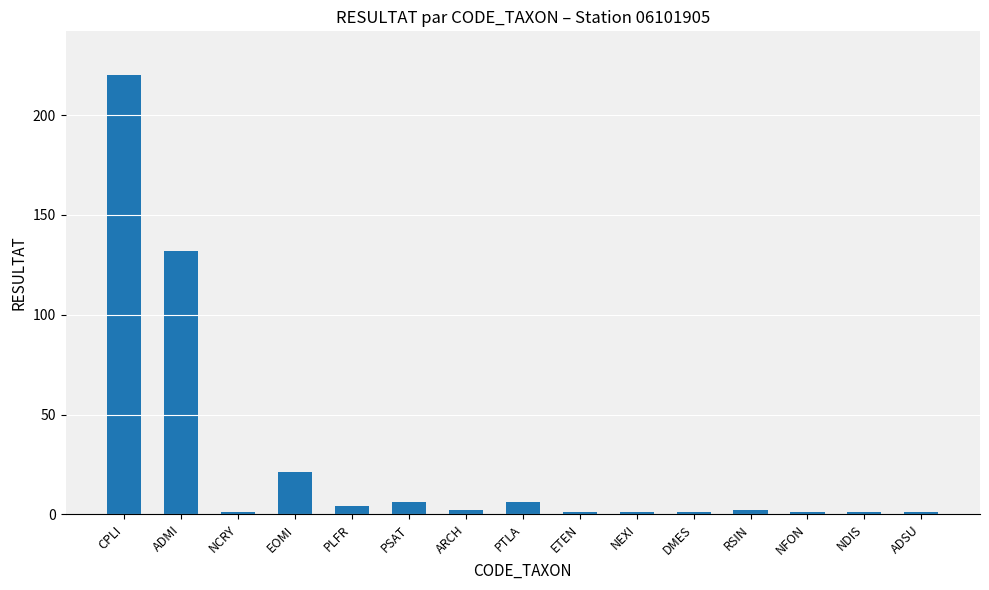

The chart shows a value of 4 at PLFR. True or false?

True